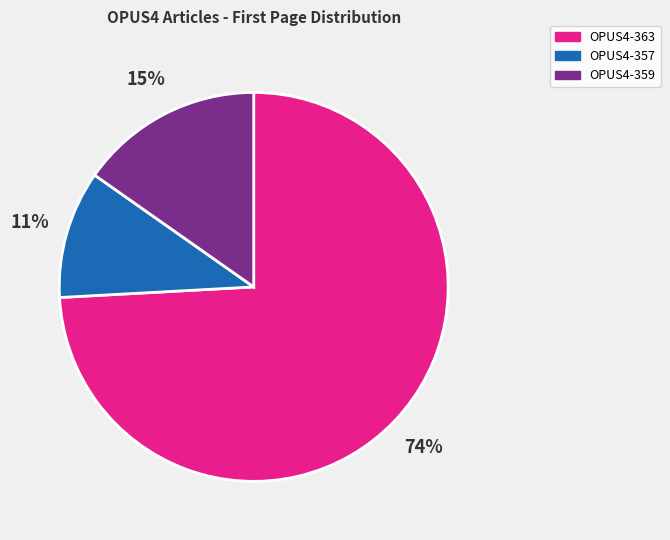

To the nearest percent, what portion does OPUS4-363 represent?

74%